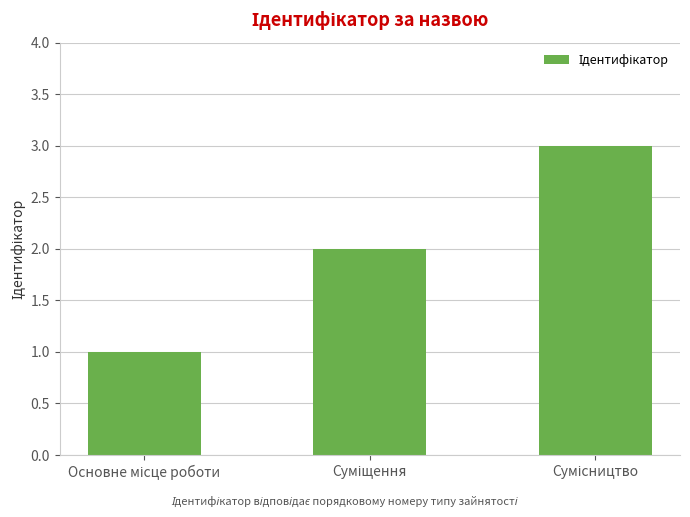

Reading left to right, what are all the values shown in this chart?

1	2	3